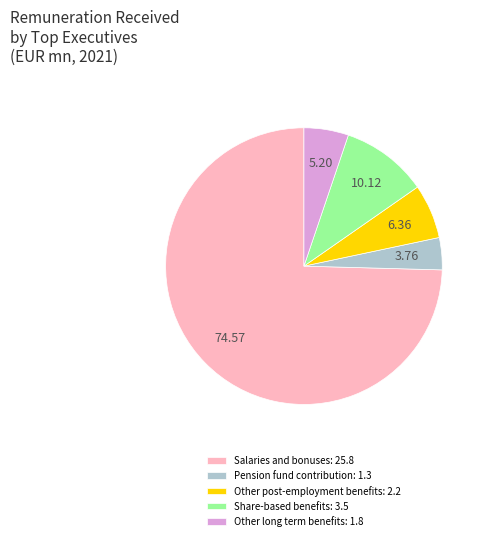

Do Share-based benefits: 3.5 and Salaries and bonuses: 25.8 together represent more than half of the pie?

Yes